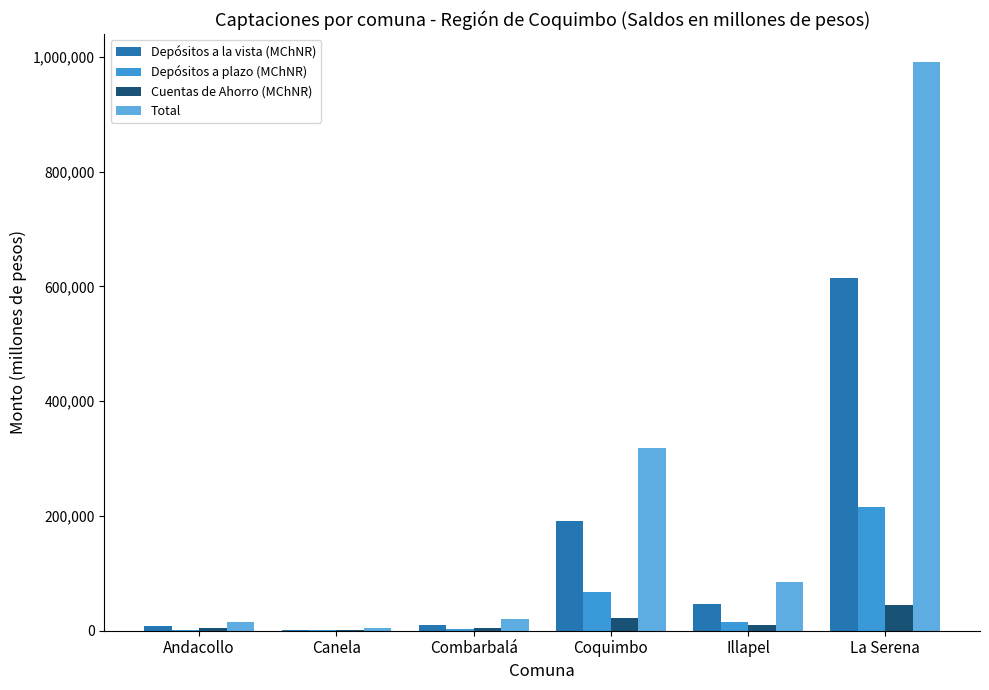

Is it true that Cuentas de Ahorro (MChNR) equals 21545.0 at Coquimbo?

True